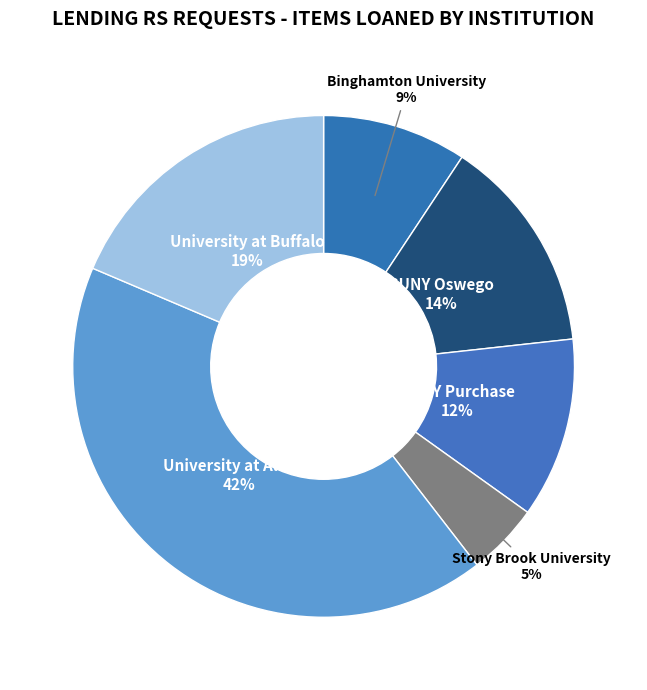

How many segments does this pie chart have?

6